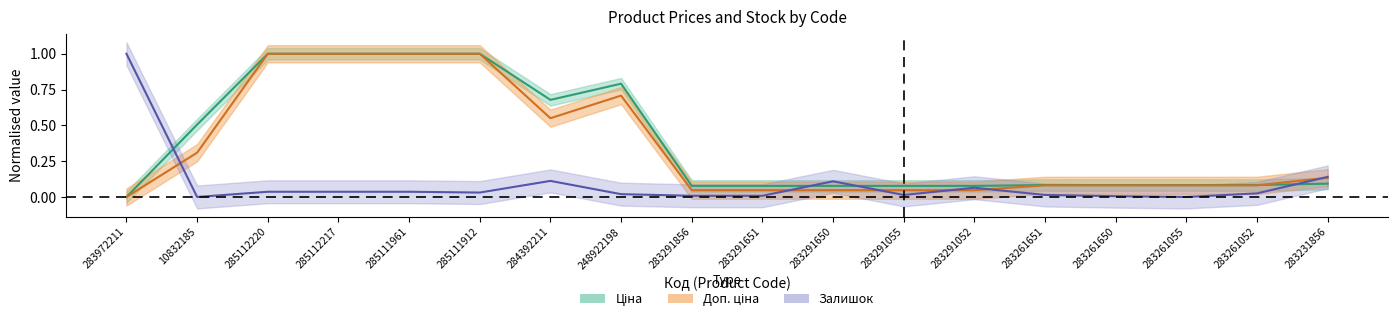

After their last crossing, which series has the higher values: Доп. ціна or Ціна?

Доп. ціна